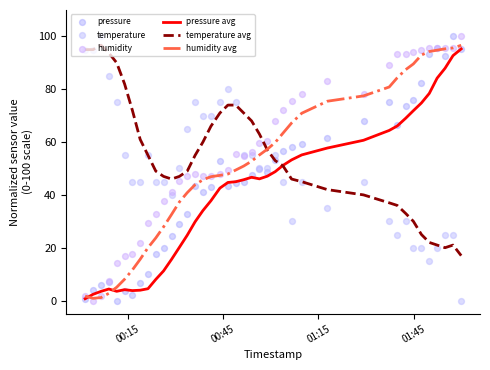

Which series has the largest total across all categories?

humidity